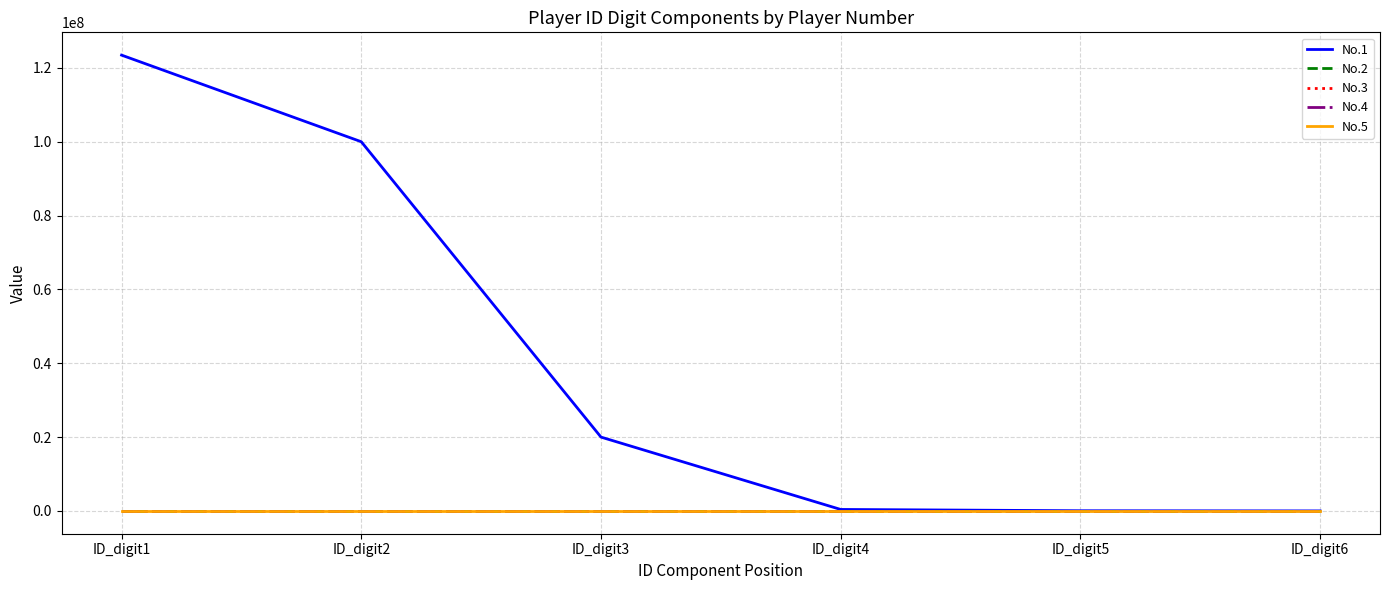

Which has a higher value, ID_digit6 or ID_digit4?

ID_digit4